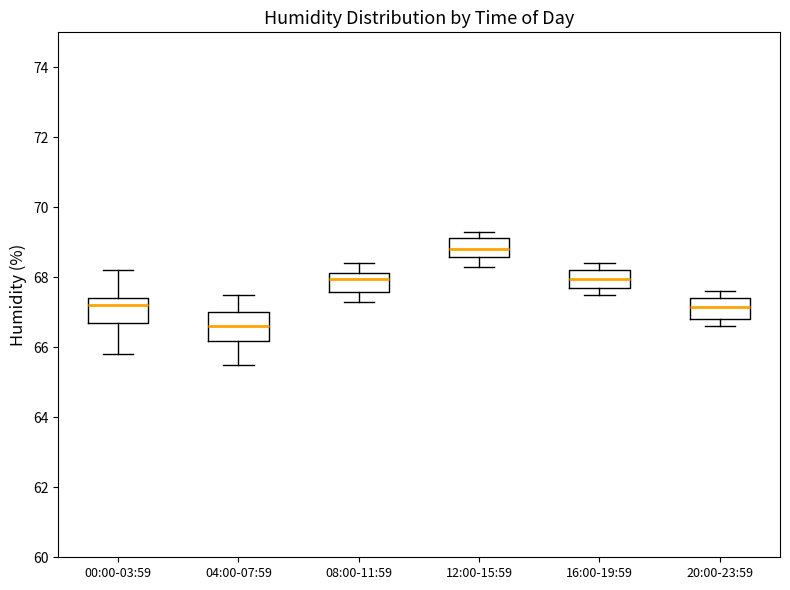

Where does the upper whisker of the box for 08:00-11:59 end on the y-axis? The values are not printed on the chart, so give them approximately, as read against the axis.

68.4